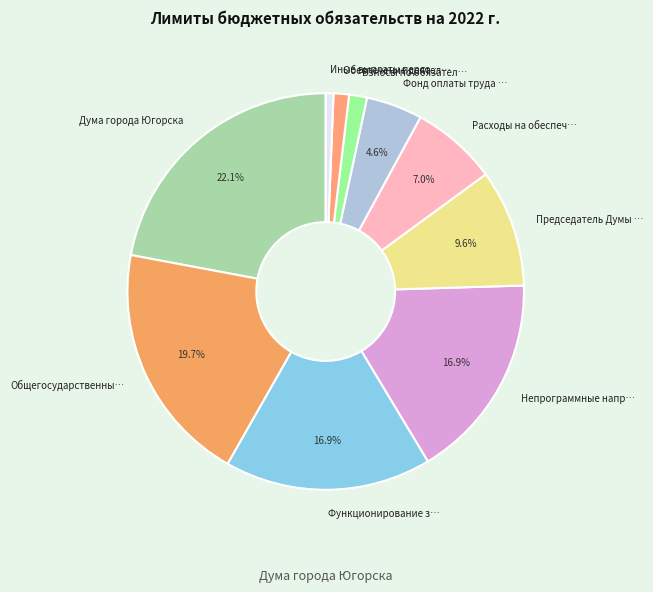

Do Расходы на обеспеч… and Дума города Югорска together represent more than half of the pie?

No